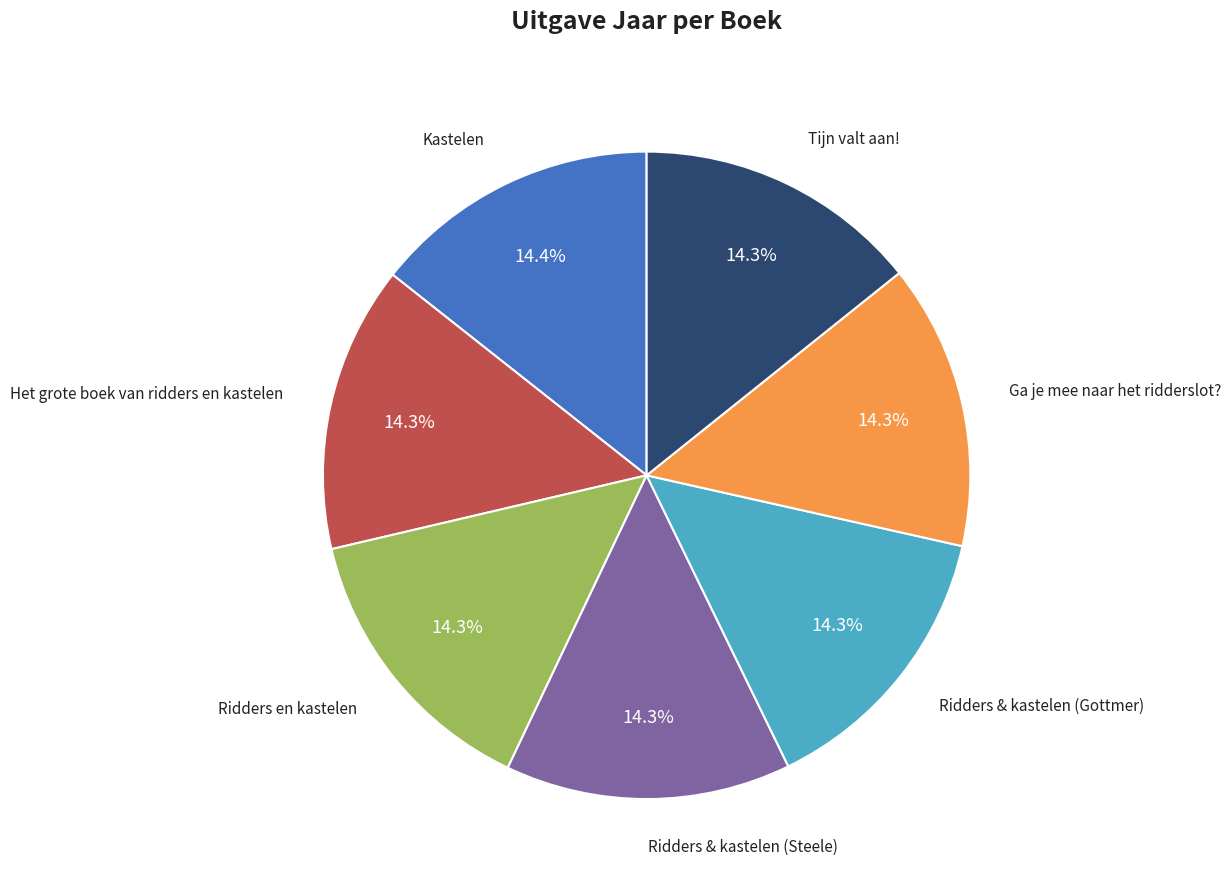

Does any single category account for the majority?

No